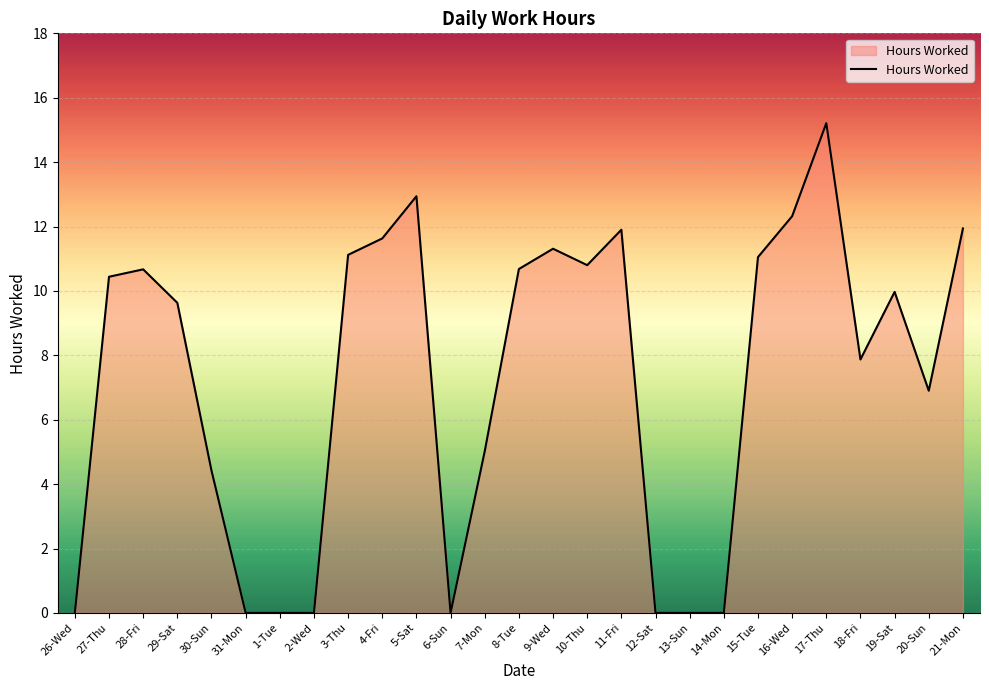

What value does the data have at 19-Sat?

10.0